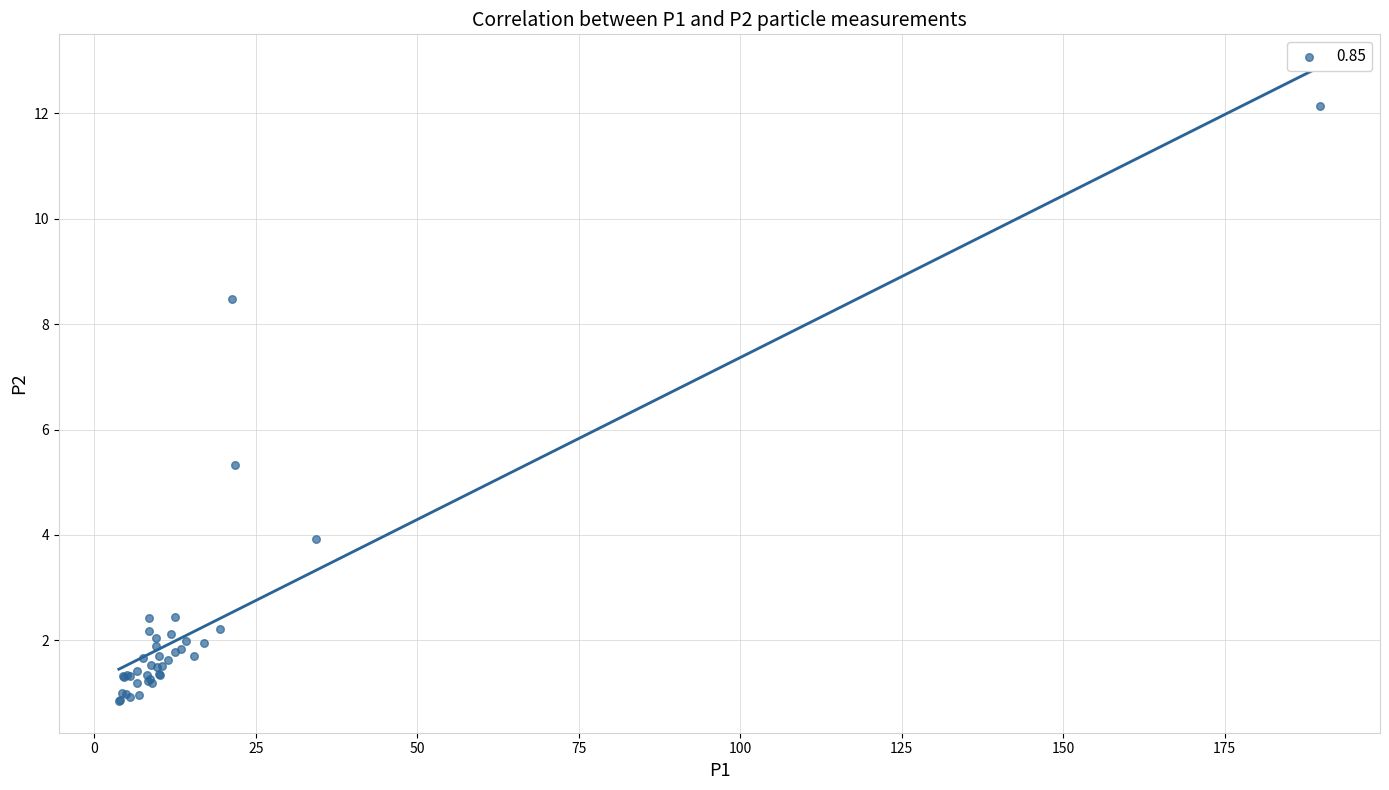

What Y value in the scatter plot is closest to 6?

5.3